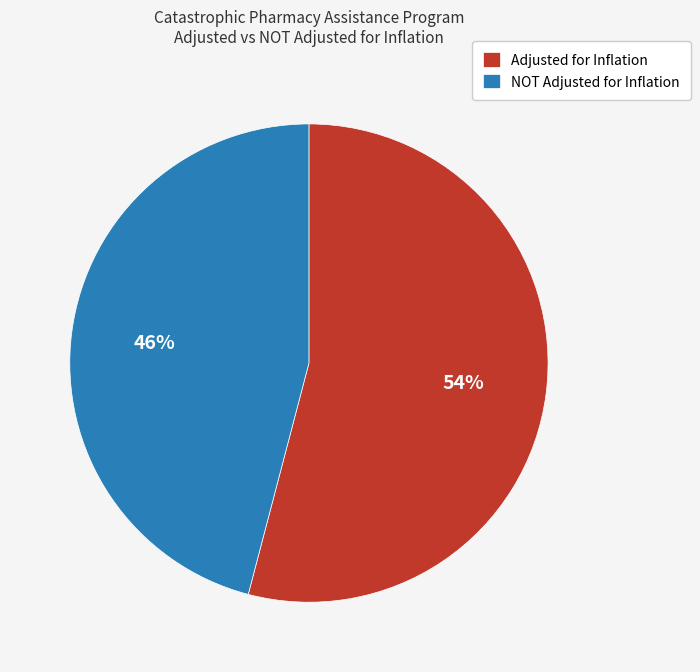

Rank the categories by value from highest to lowest.

Adjusted for Inflation, NOT Adjusted for Inflation